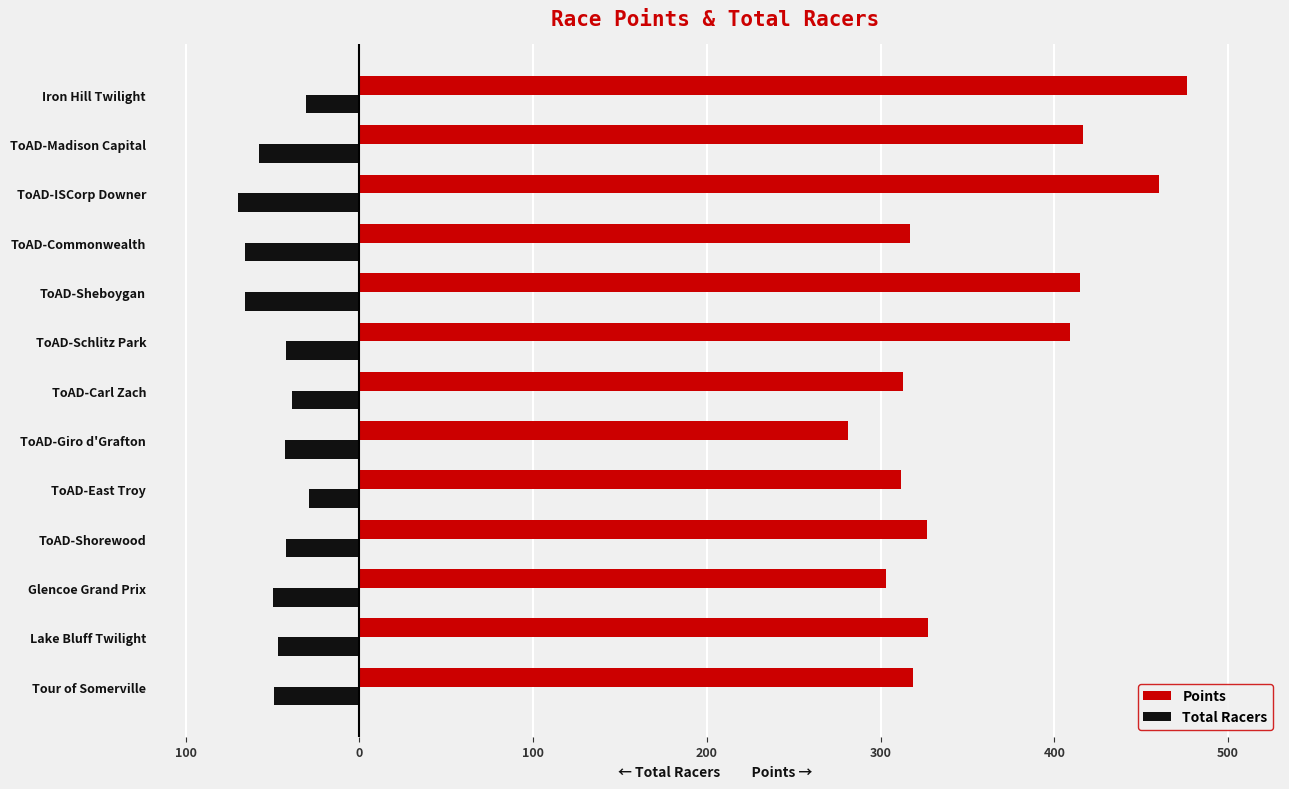

What are all the series names shown in the legend?

Points, Total Racers